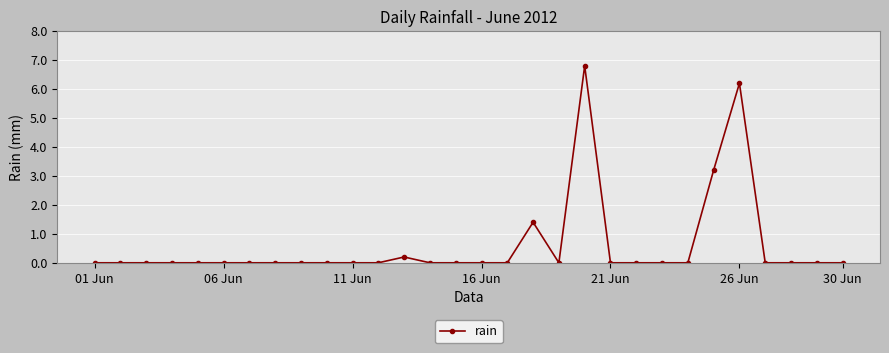

True or false: there are more than 0 points higher than both neighbors.

True